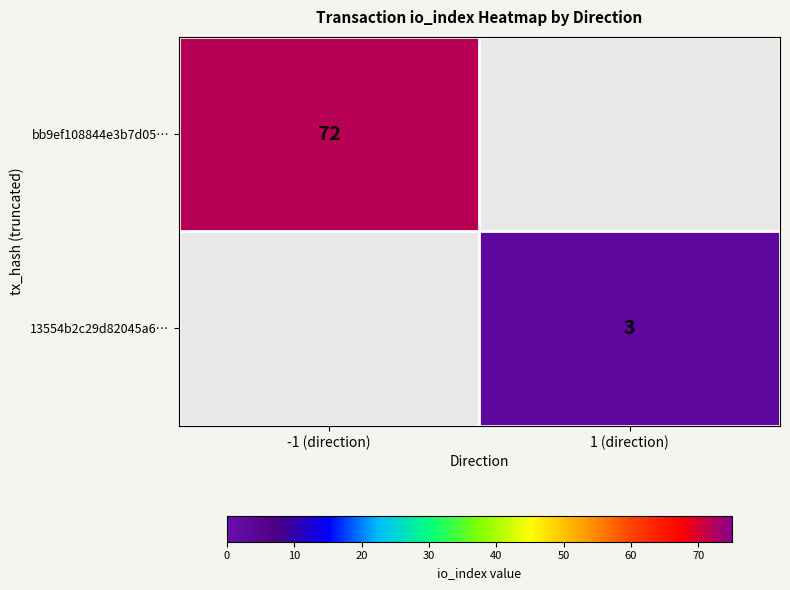

Is the value of bb9ef108844e3b7d05… at -1 (direction) greater than the value of 13554b2c29d82045a6… at 1 (direction)?

Yes